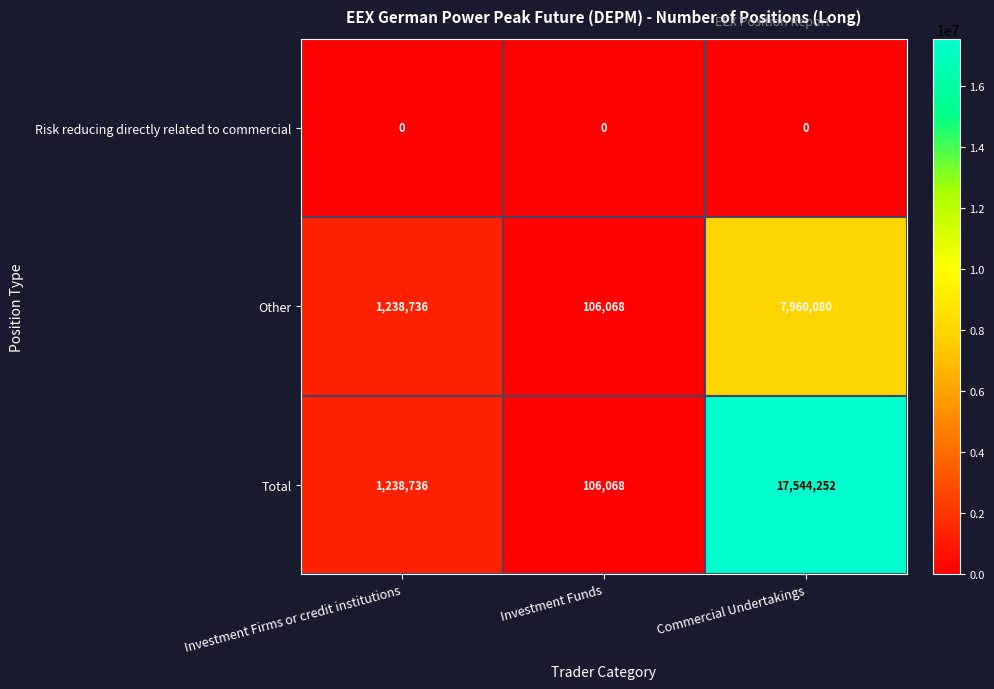

What is the maximum value shown in the chart?

17544252